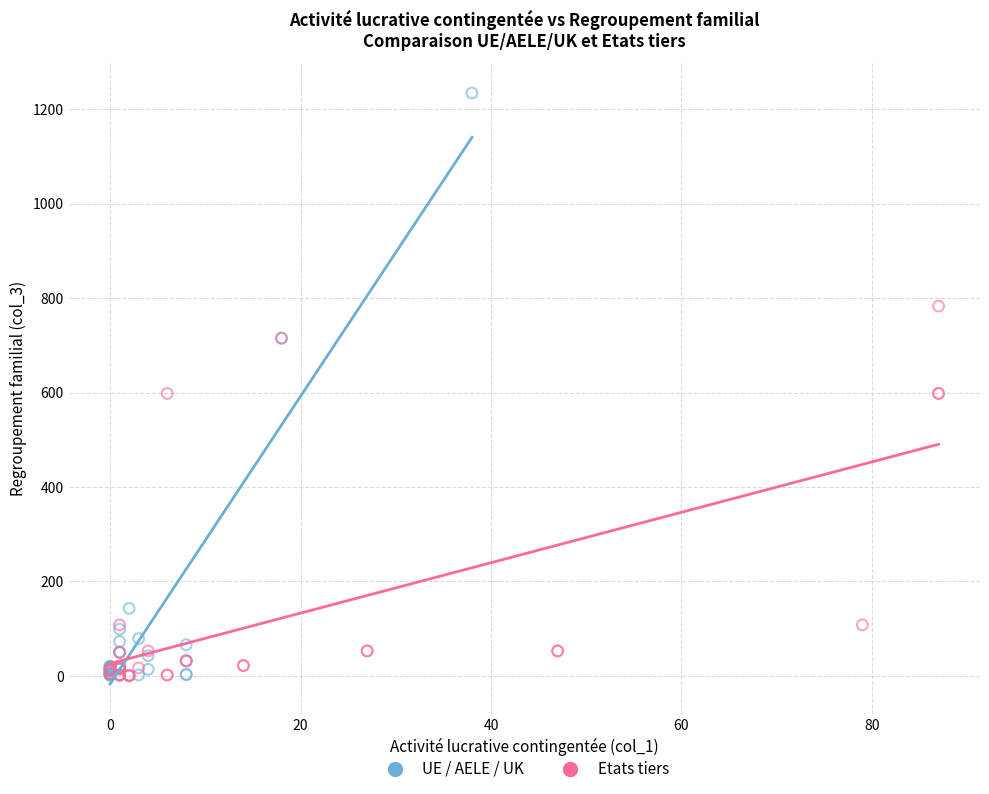

Which series reaches the maximum Y coordinate?

UE / AELE / UK